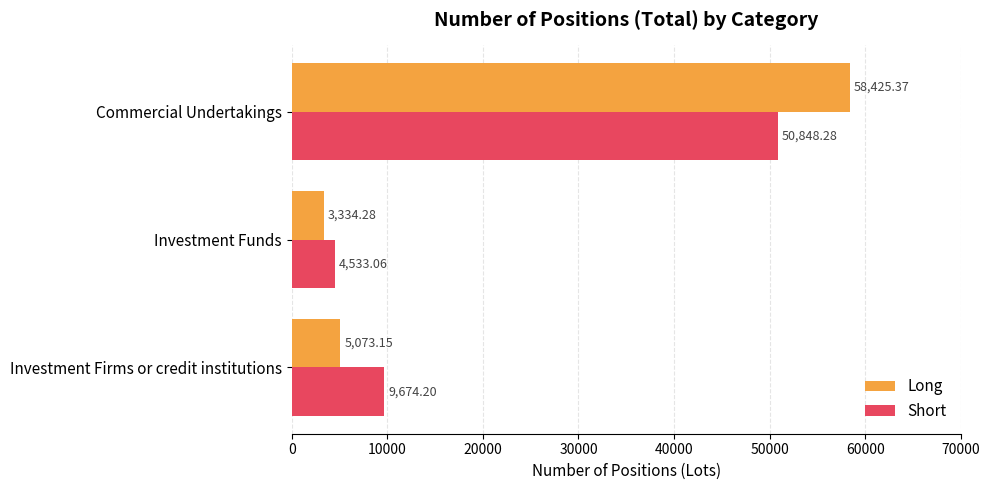

Which series has the largest range (max minus min)?

Long